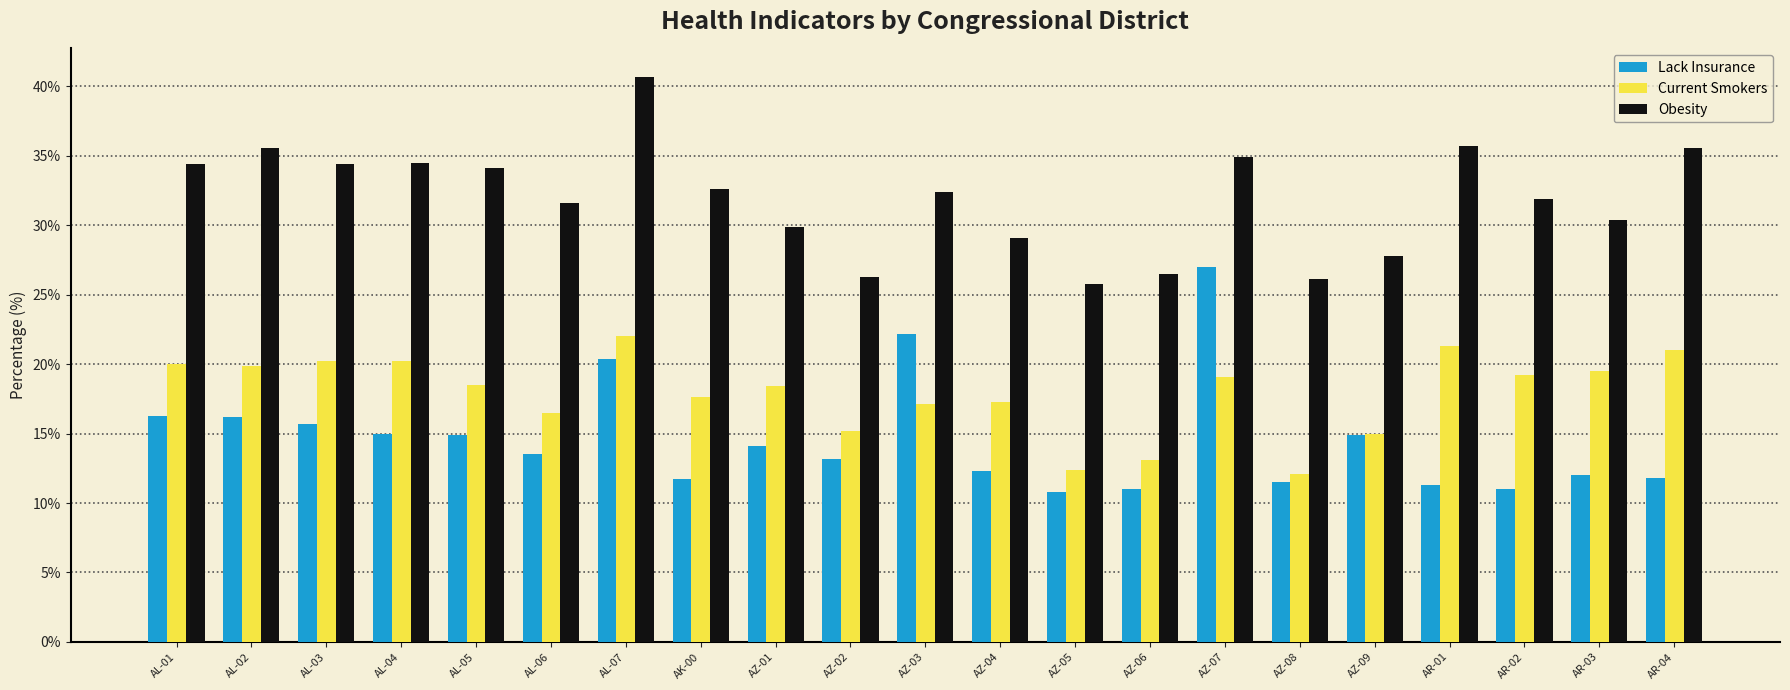

What position from the right is AZ-01?

13